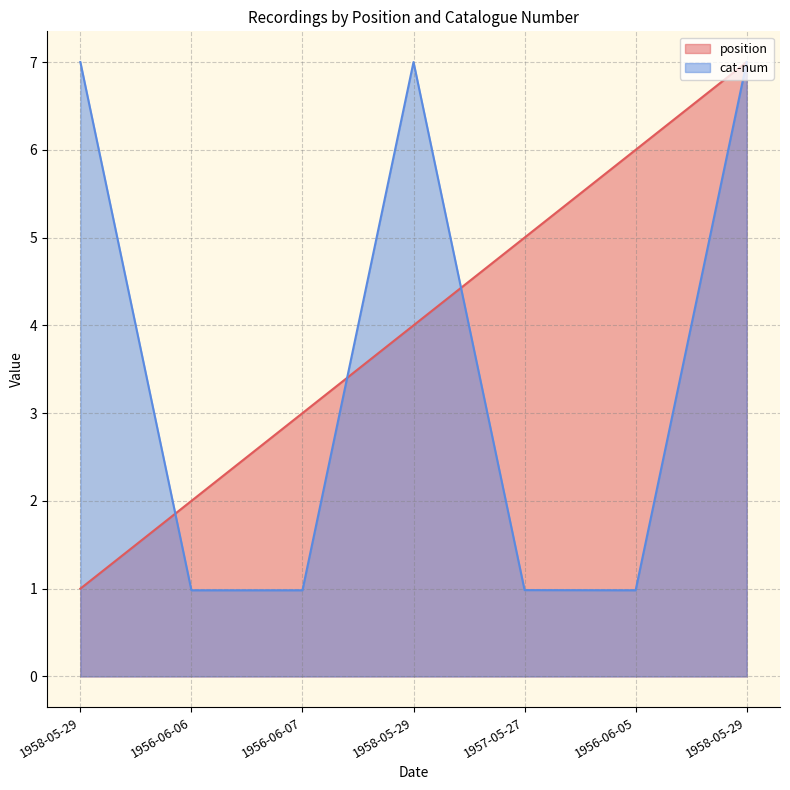

Where is position nearest to the value 4?

1958-05-29